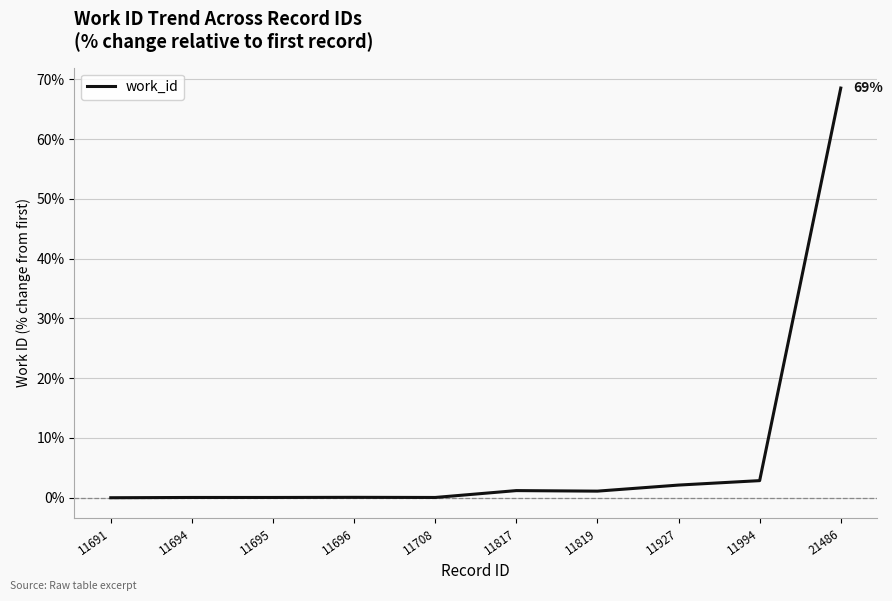

How many values are below 1?

5